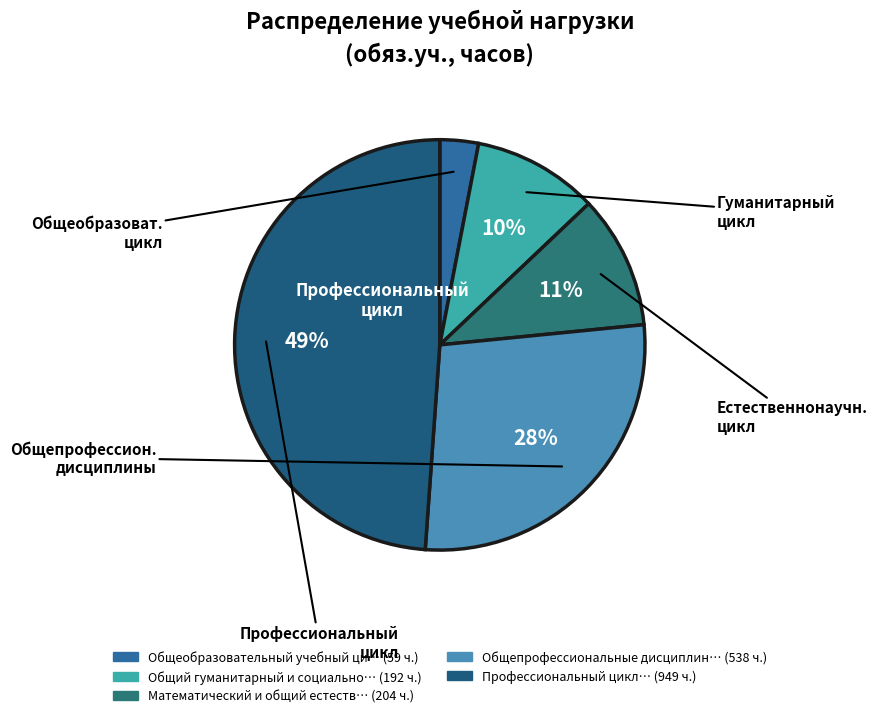

How many slices are in this pie chart?

5